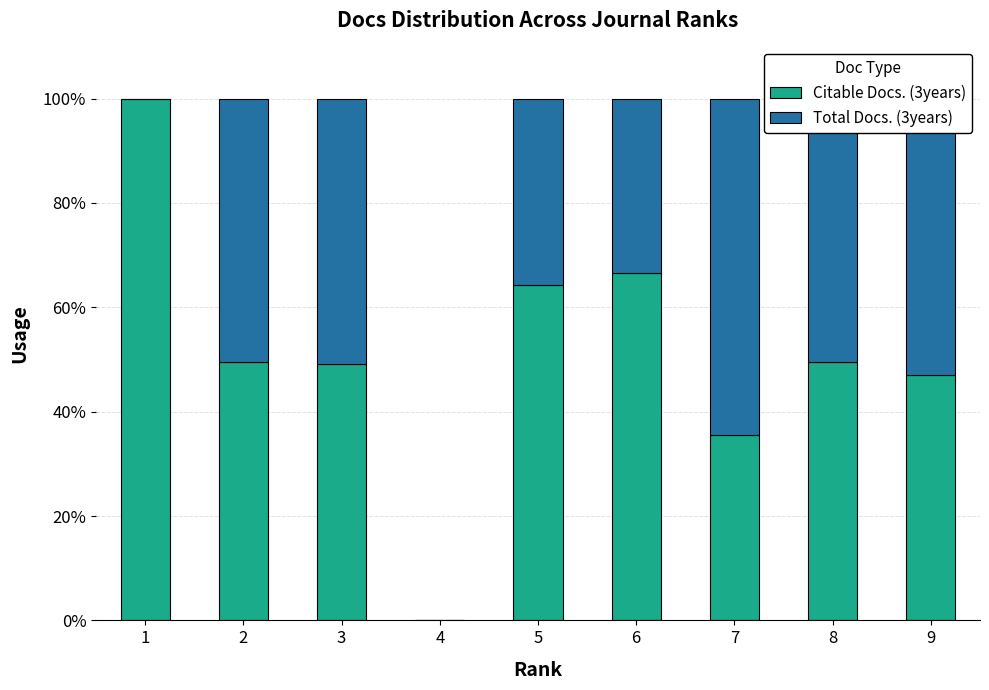

What is the maximum value for Citable Docs. (3years)?

100.0